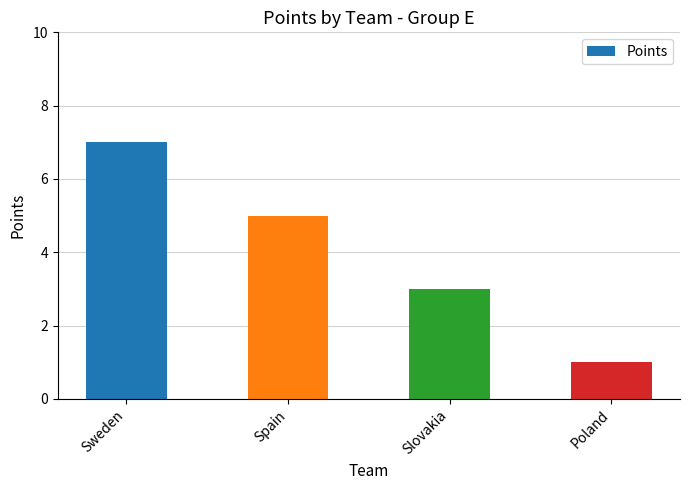

True or false: the data shows 1 at Poland.

True